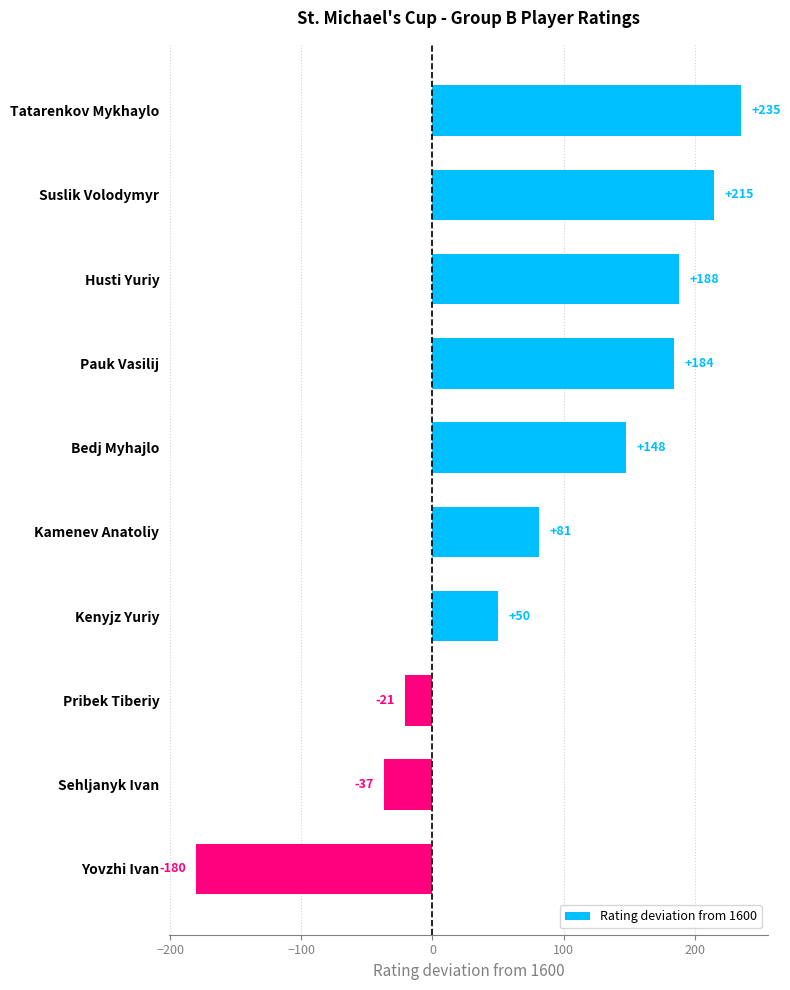

What is the difference between the second highest and minimum values?

395